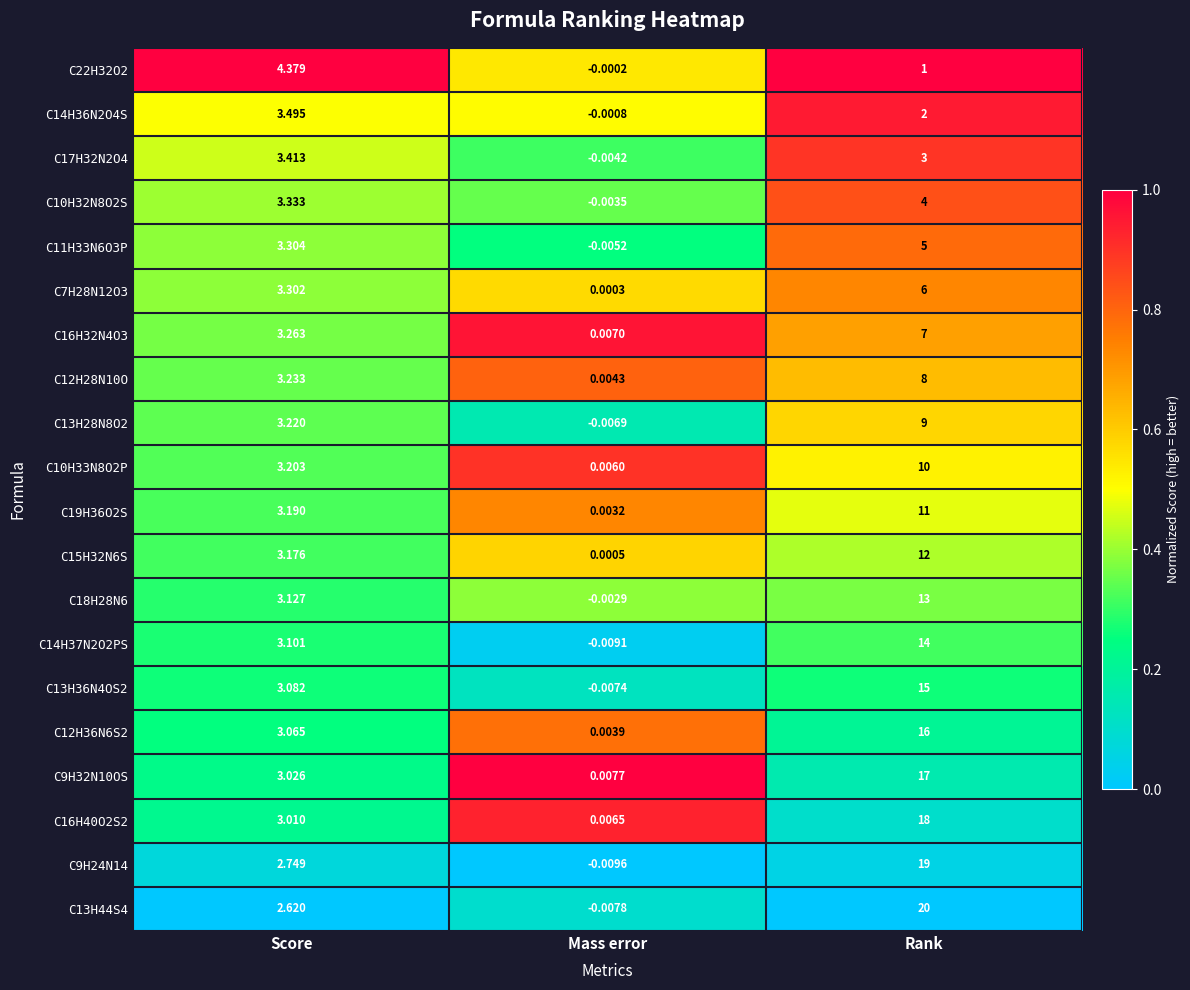

What is the spread (max minus min) of values at Score?

1.8